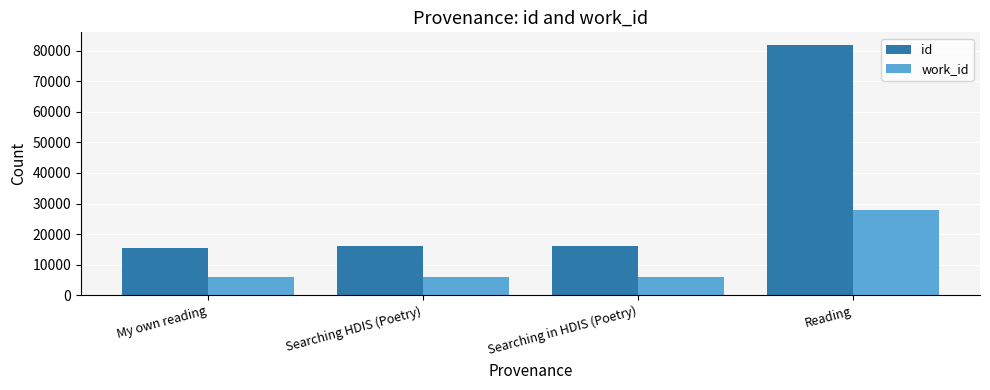

Rank the series by their average value, from lowest to highest.

work_id, id